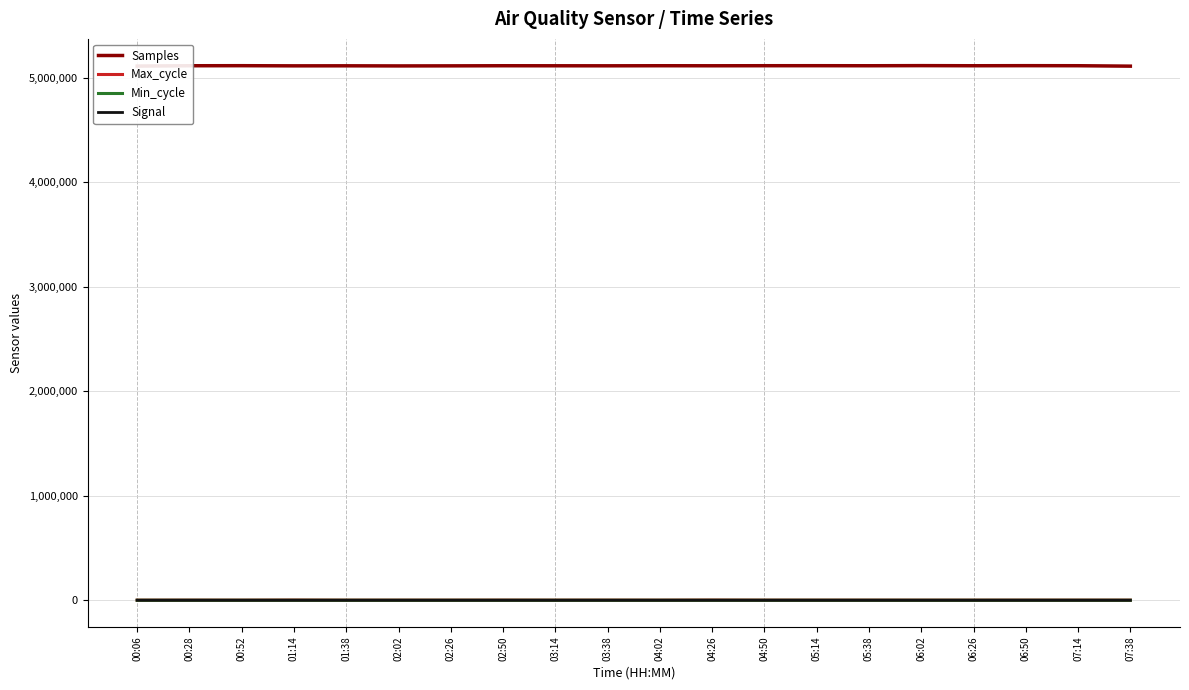

True or false: Max_cycle has a value of 891 at 03:14.

True